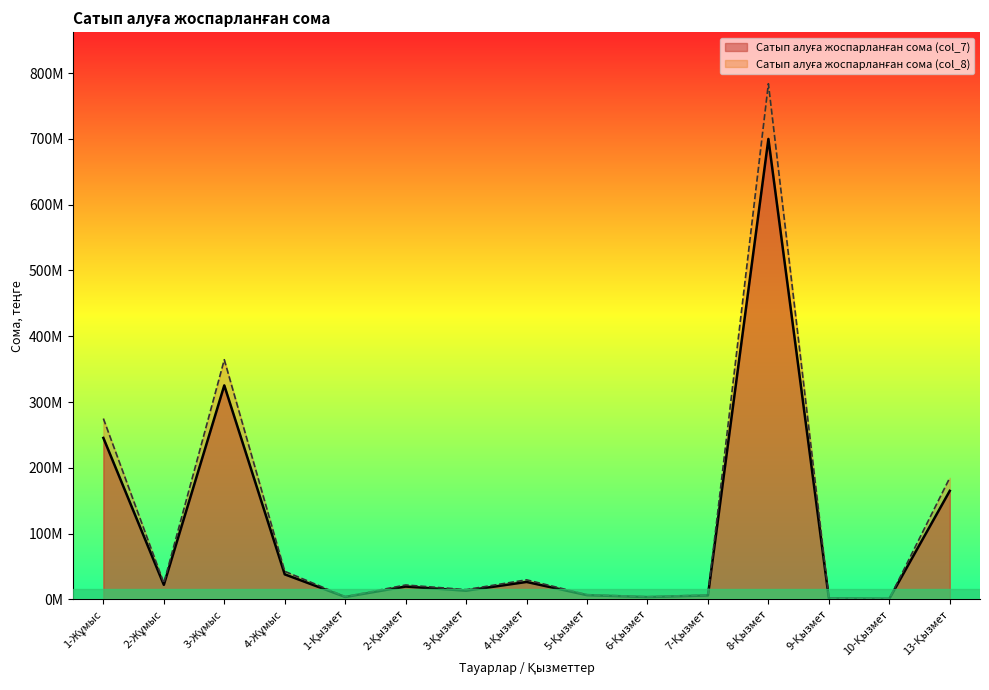

At 4-Жұмыс, list the series in order from largest to smallest.

Сатып алуға жоспарланған сома (col_7), Сатып алуға жоспарланған сома (col_8)